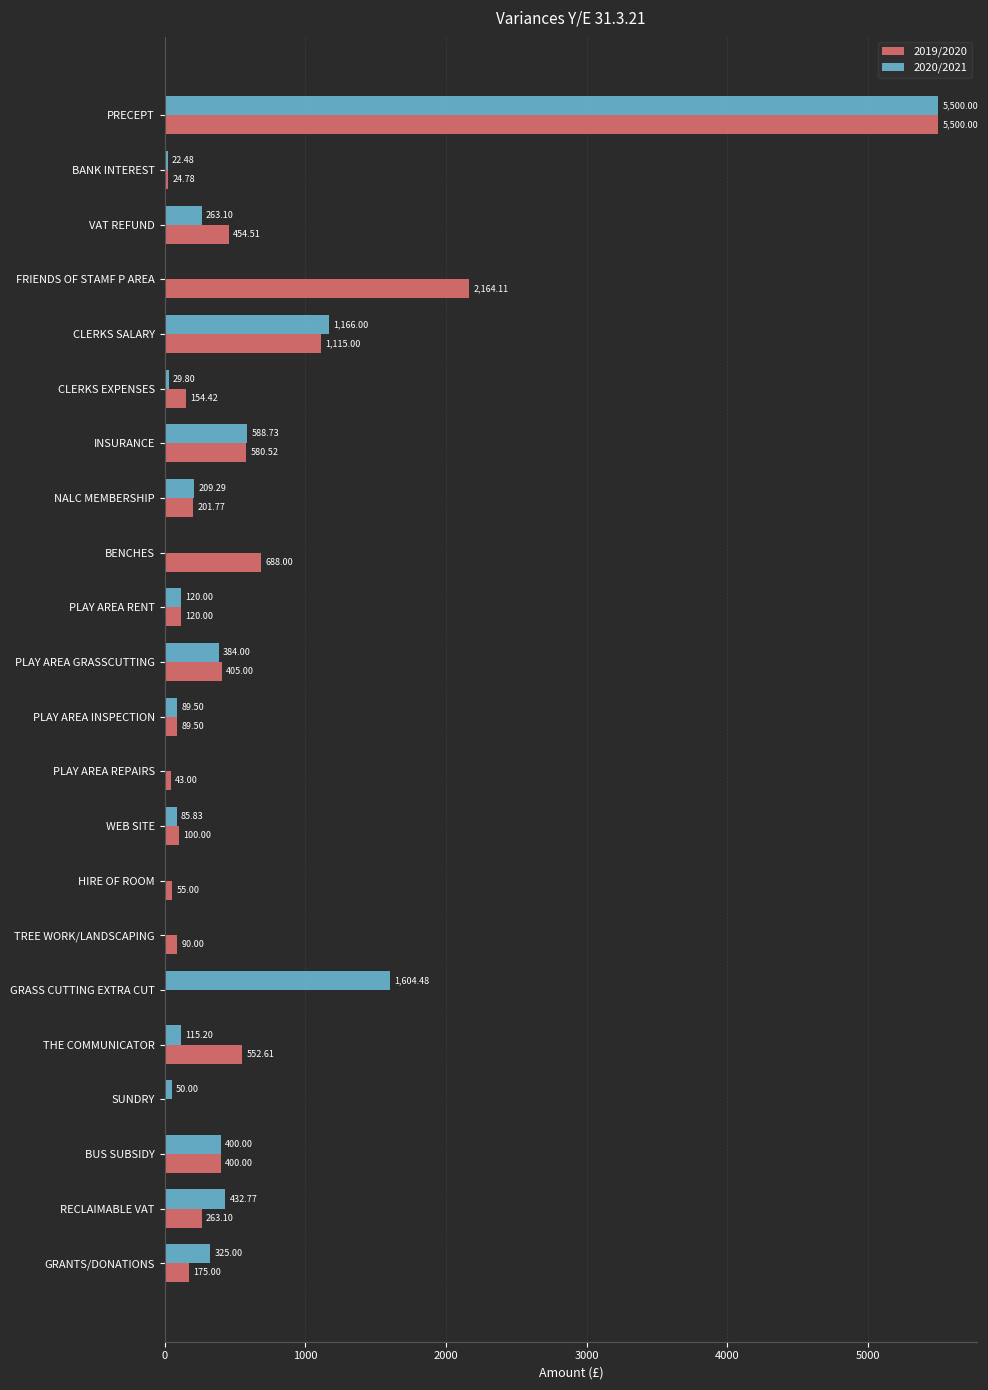

Which series changed the most between PLAY AREA GRASSCUTTING and RECLAIMABLE VAT?

2019/2020